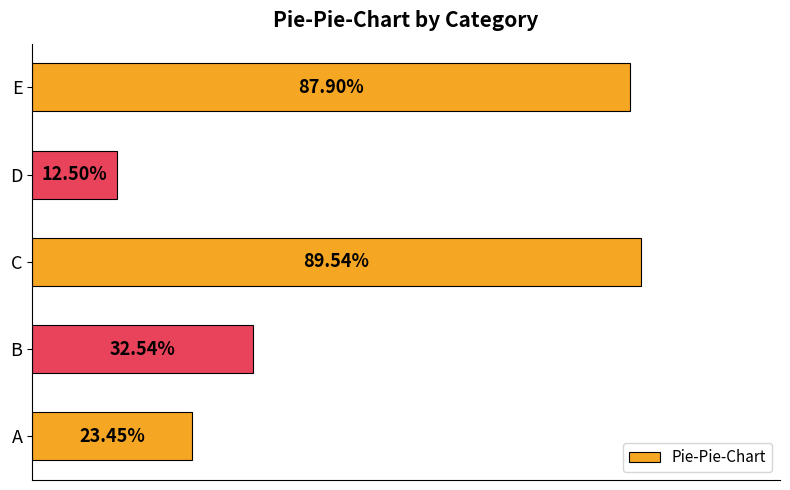

List the labels in order of value, smallest first.

D, A, B, E, C